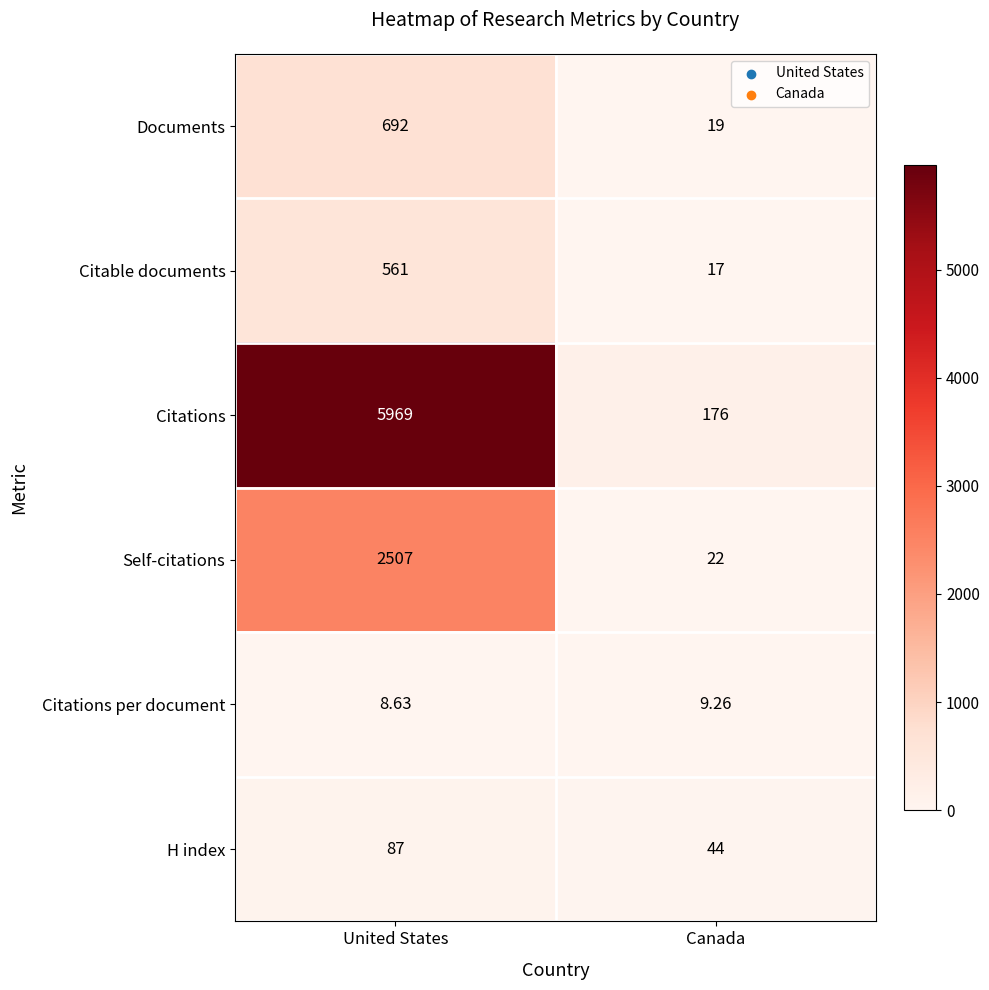

Which series has the widest spread of values?

Citations